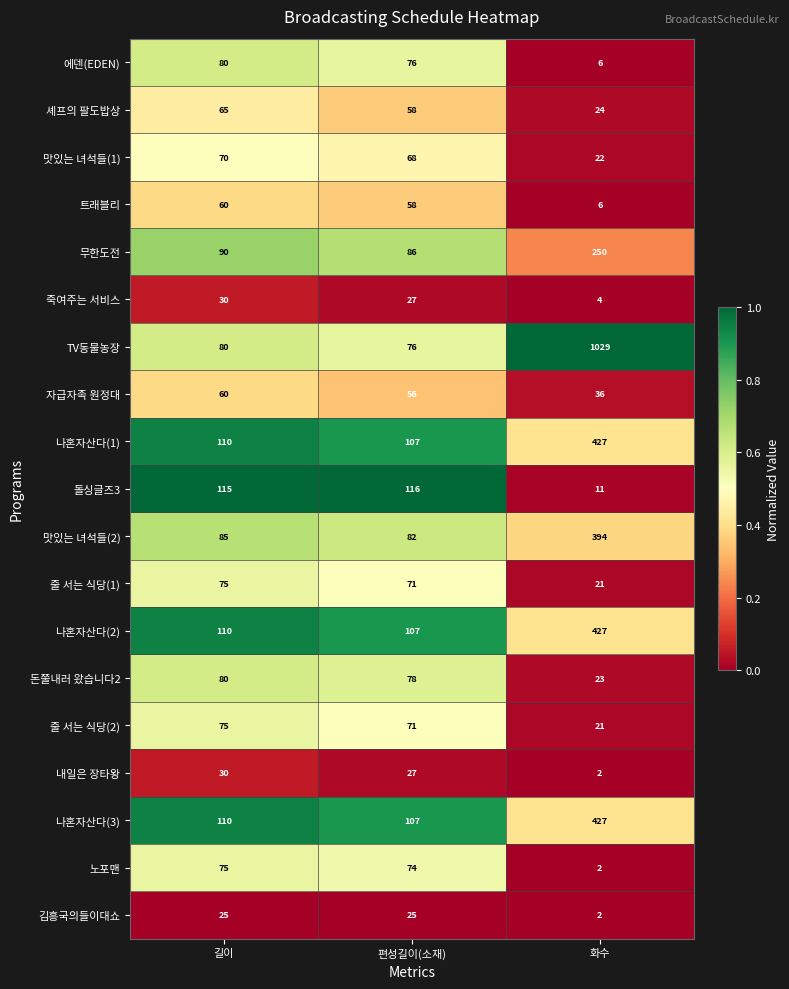

True or false: 내일은 장타왕 has a value of 3 at 화수.

False